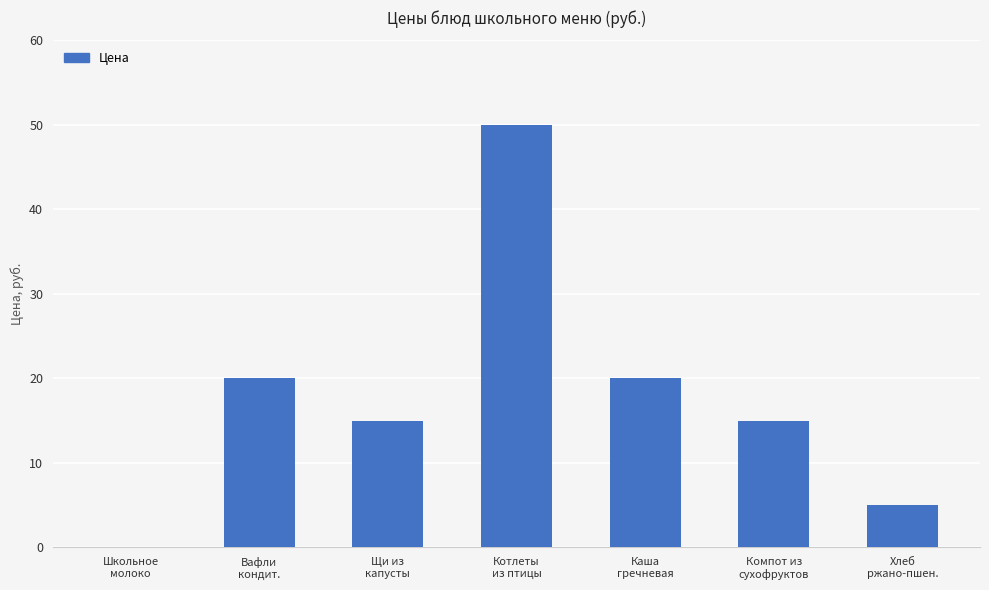

Reading left to right, transcribe all the data shown in this chart.

0	20	15	50	20	15	5